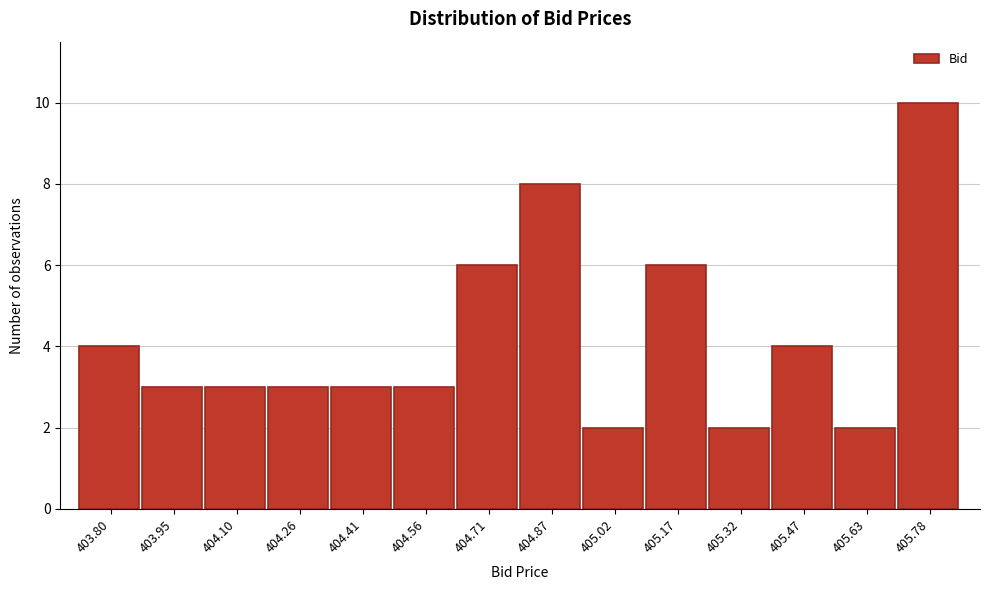

Reading left to right, extract all data points from this chart.

4	3	3	3	3	3	6	8	2	6	2	4	2	10